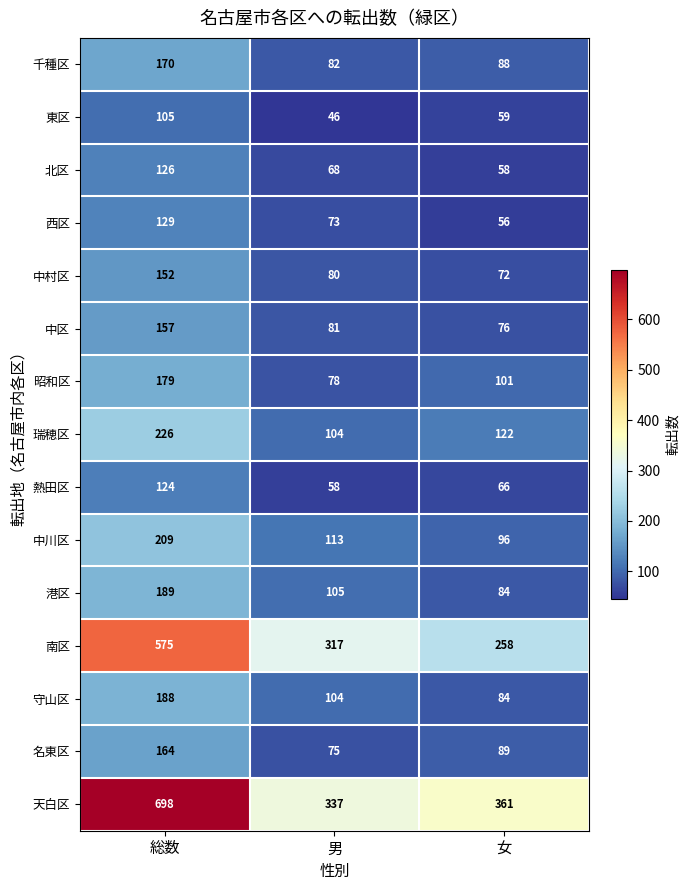

What is the maximum value for 千種区?

170